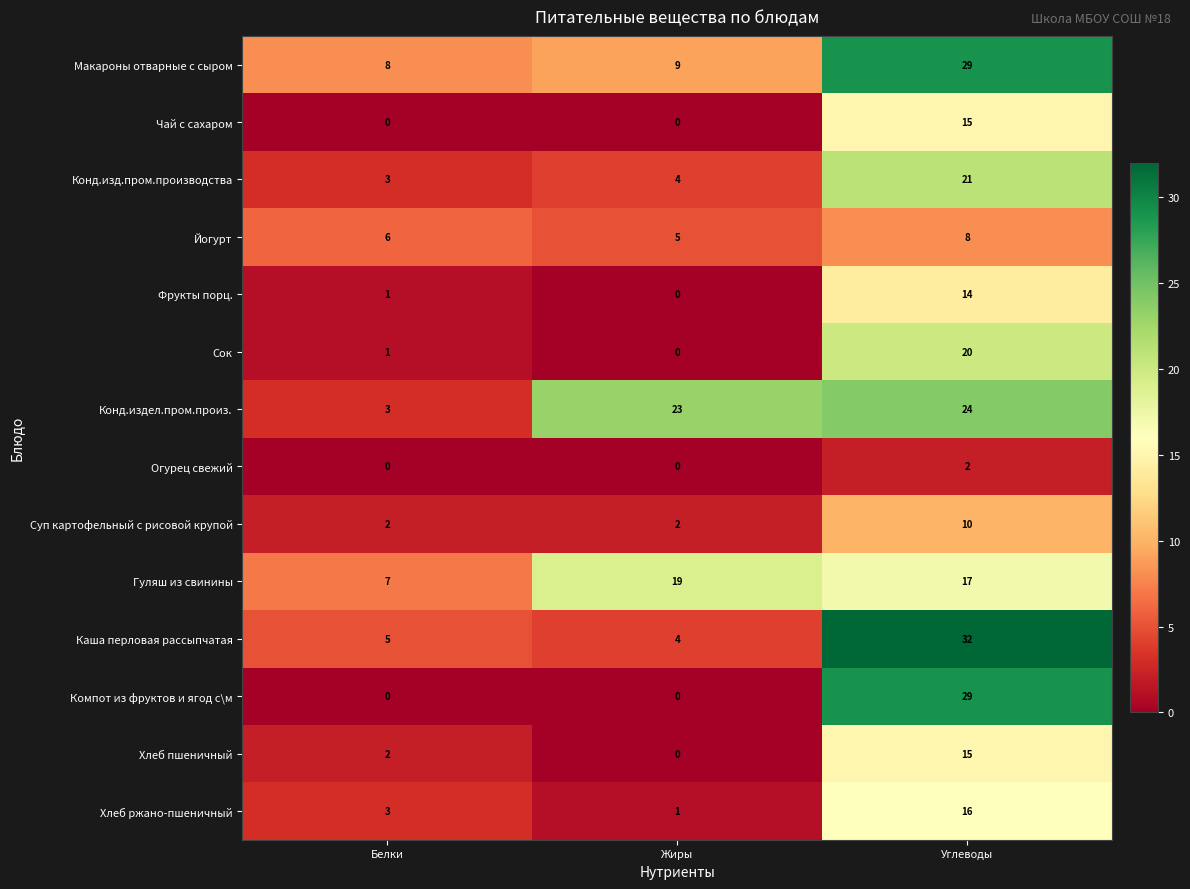

What is the average value of the Хлеб ржано-пшеничный series?

7